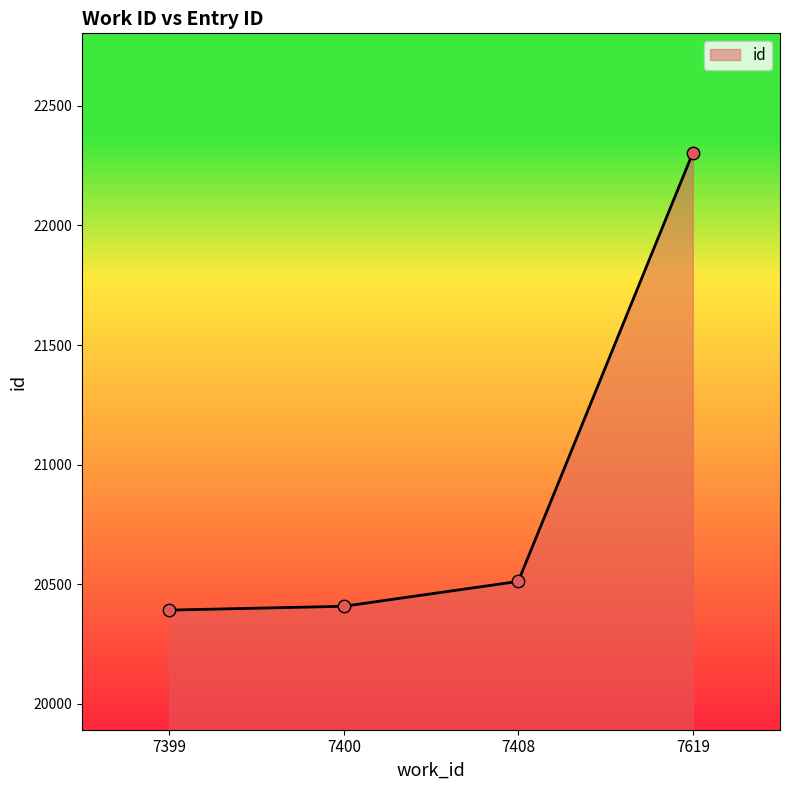

Approximately how many times larger is the value at 7619 compared to 7408?

1.1